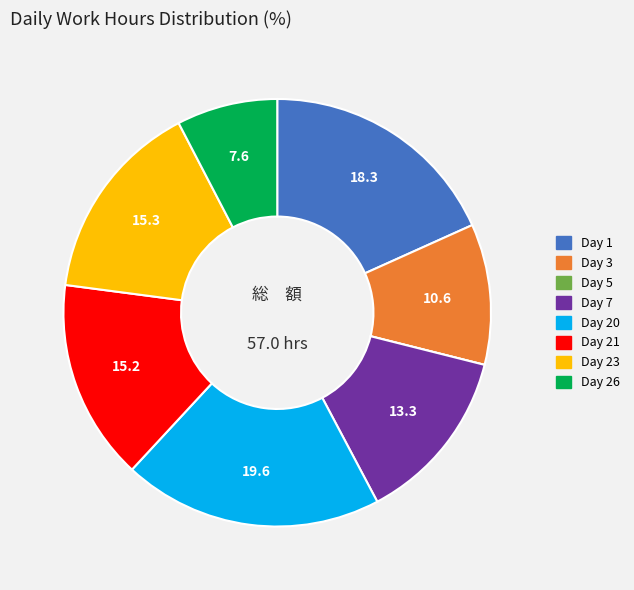

What is the largest slice in the pie chart?

Day 20